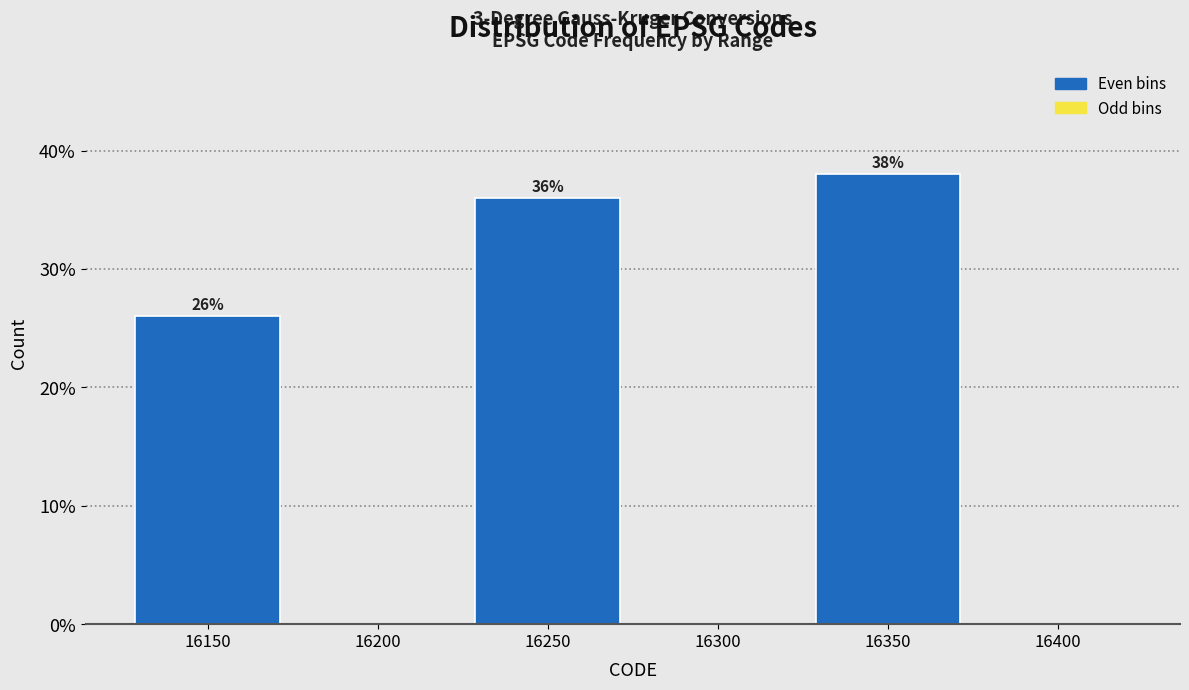

Reading left to right, list all the values displayed in this chart.

16150=26	16200=0	16250=36	16300=0	16350=38	16400=0